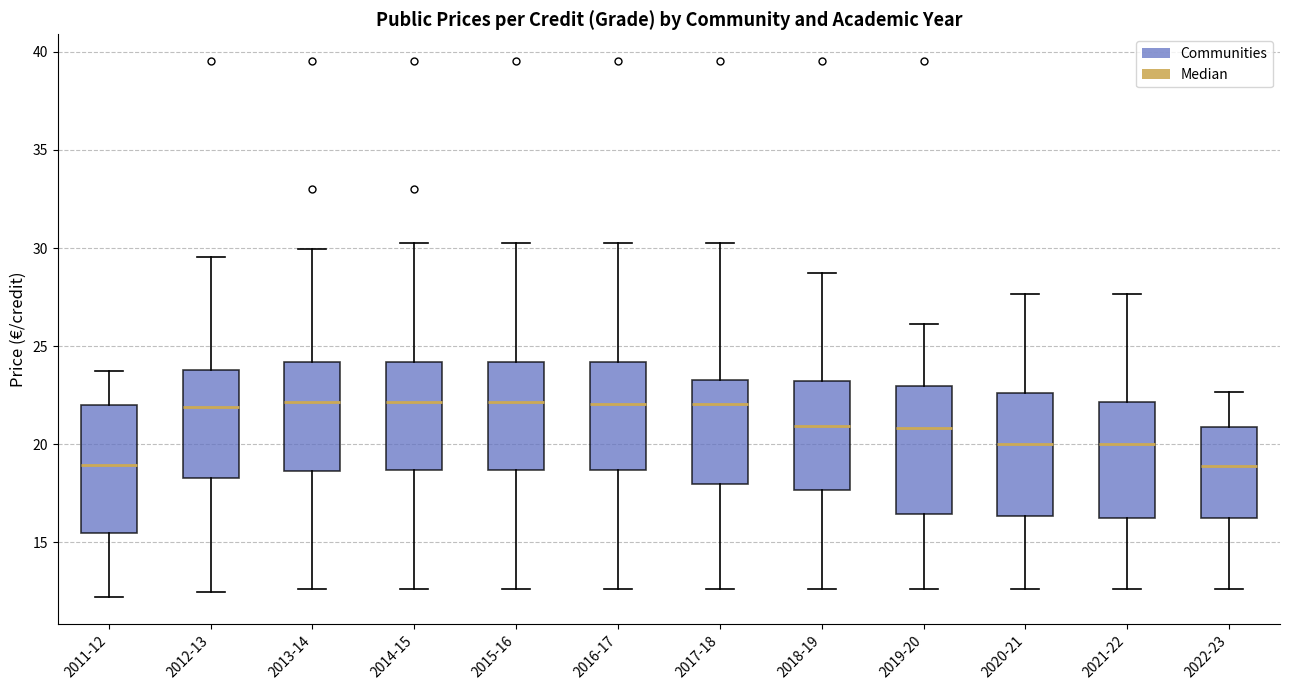

Reading left to right, read every box against the y-axis: the position of its median line, the range the box covers, and the ends of its whiskers. The values are not printed on the chart, so give them approximately, as read against the axis.

2011-12: median 19.0, box 15.5 to 22.0, whiskers 12.0 to 23.5
2012-13: median 22.0, box 18.5 to 24.0, whiskers 12.5 to 29.5
2013-14: median 22.0, box 18.5 to 24.0, whiskers 12.5 to 30.0
2014-15: median 22.0, box 18.5 to 24.0, whiskers 12.5 to 30.5
2015-16: median 22.0, box 18.5 to 24.0, whiskers 12.5 to 30.5
2016-17: median 22.0, box 18.5 to 24.0, whiskers 12.5 to 30.5
2017-18: median 22.0, box 18.0 to 23.5, whiskers 12.5 to 30.5
2018-19: median 21.0, box 17.5 to 23.0, whiskers 12.5 to 28.5
2019-20: median 21.0, box 16.5 to 23.0, whiskers 12.5 to 26.0
2020-21: median 20.0, box 16.5 to 22.5, whiskers 12.5 to 27.5
2021-22: median 20.0, box 16.5 to 22.0, whiskers 12.5 to 27.5
2022-23: median 19.0, box 16.0 to 21.0, whiskers 12.5 to 22.5